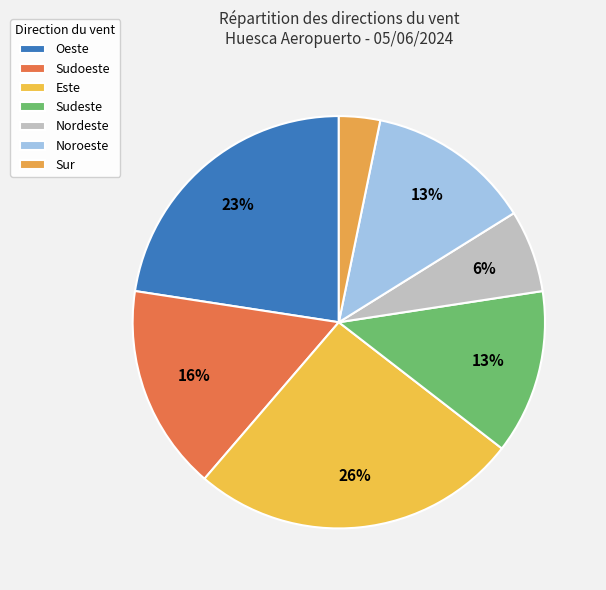

Is there any slice that represents more than half of the pie?

No